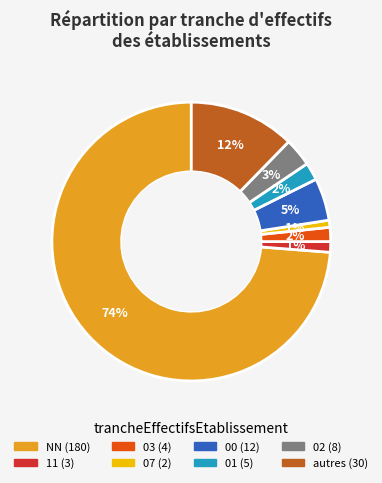

To the nearest percent, what is the average slice percentage?

12%